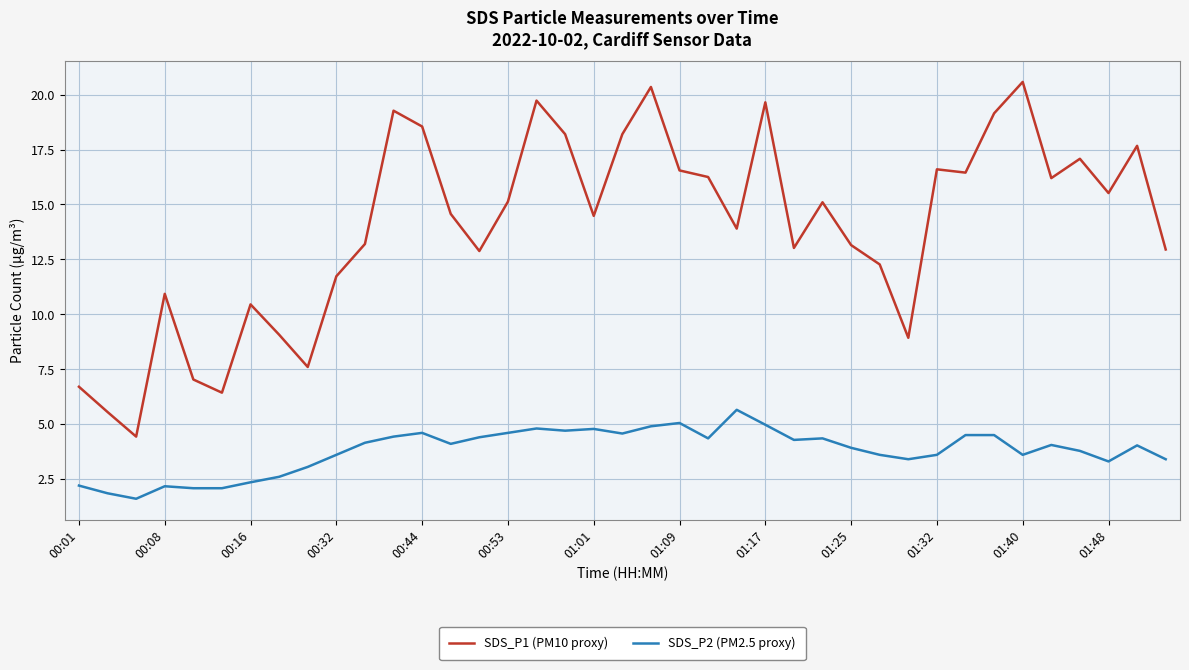

True or false: SDS_P2 (PM2.5 proxy) and SDS_P1 (PM10 proxy) intersect in this chart.

False